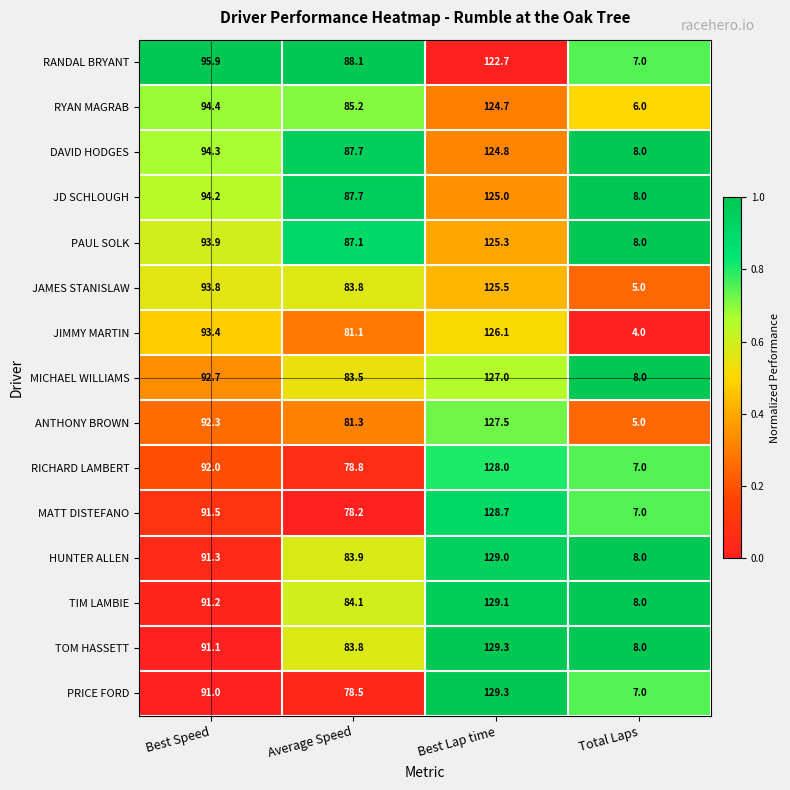

What is the total value across all series at Average Speed?

1252.8